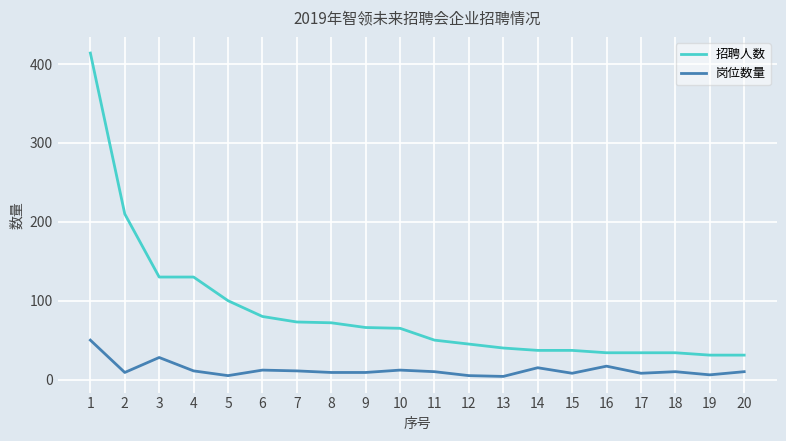

What is the difference between the highest and lowest values at 12?

40